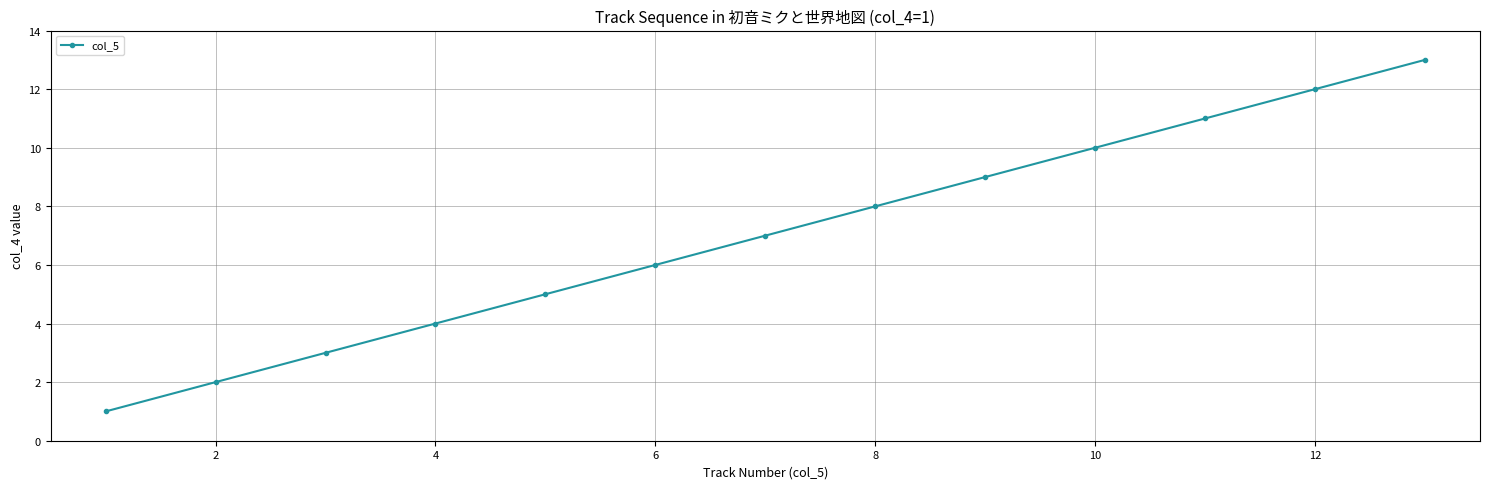

What is the difference between the second highest and minimum values?

11